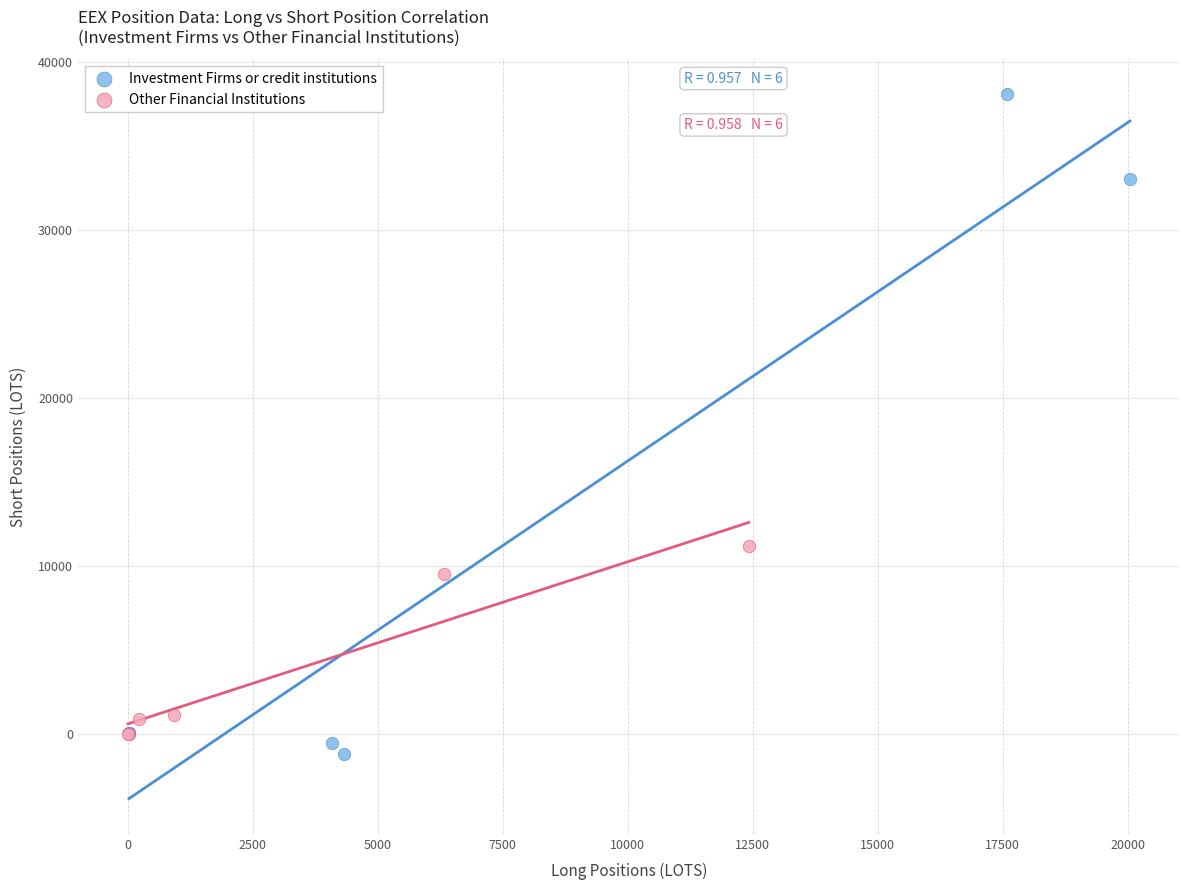

What are all the series names shown in the legend?

Investment Firms or credit institutions, Other Financial Institutions